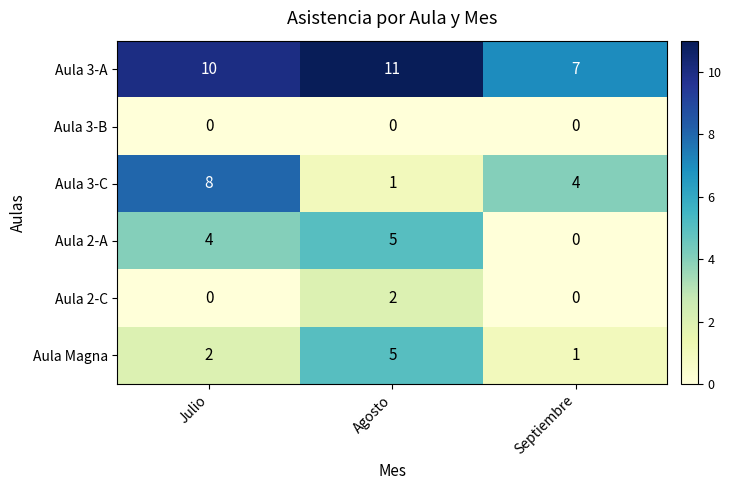

What is the sum of all Aula 2-A values?

9